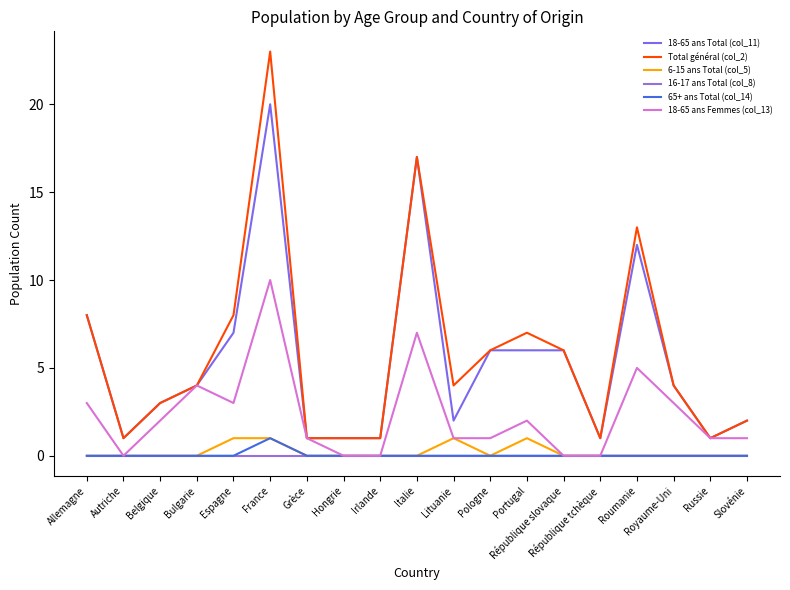

Reading right to left, transcribe all the data shown in this chart.

18-65 ans Total (col_11): Slovénie=2	Russie=1	Royaume-Uni=4	Roumanie=12	République tchèque=1	République slovaque=6	Portugal=6	Pologne=6	Lituanie=2	Italie=17	Irlande=1	Hongrie=1	Grèce=1	France=20	Espagne=7	Bulgarie=4	Belgique=3	Autriche=1	Allemagne=8
Total général (col_2): Slovénie=2	Russie=1	Royaume-Uni=4	Roumanie=13	République tchèque=1	République slovaque=6	Portugal=7	Pologne=6	Lituanie=4	Italie=17	Irlande=1	Hongrie=1	Grèce=1	France=23	Espagne=8	Bulgarie=4	Belgique=3	Autriche=1	Allemagne=8
6-15 ans Total (col_5): Slovénie=0	Russie=0	Royaume-Uni=0	Roumanie=0	République tchèque=0	République slovaque=0	Portugal=1	Pologne=0	Lituanie=1	Italie=0	Irlande=0	Hongrie=0	Grèce=0	France=1	Espagne=1	Bulgarie=0	Belgique=0	Autriche=0	Allemagne=0
16-17 ans Total (col_8): Slovénie=0	Russie=0	Royaume-Uni=0	Roumanie=0	République tchèque=0	République slovaque=0	Portugal=0	Pologne=0	Lituanie=0	Italie=0	Irlande=0	Hongrie=0	Grèce=0	France=0	Espagne=0	Bulgarie=0	Belgique=0	Autriche=0	Allemagne=0
65+ ans Total (col_14): Slovénie=0	Russie=0	Royaume-Uni=0	Roumanie=0	République tchèque=0	République slovaque=0	Portugal=0	Pologne=0	Lituanie=0	Italie=0	Irlande=0	Hongrie=0	Grèce=0	France=1	Espagne=0	Bulgarie=0	Belgique=0	Autriche=0	Allemagne=0
18-65 ans Femmes (col_13): Slovénie=1	Russie=1	Royaume-Uni=3	Roumanie=5	République tchèque=0	République slovaque=0	Portugal=2	Pologne=1	Lituanie=1	Italie=7	Irlande=0	Hongrie=0	Grèce=1	France=10	Espagne=3	Bulgarie=4	Belgique=2	Autriche=0	Allemagne=3